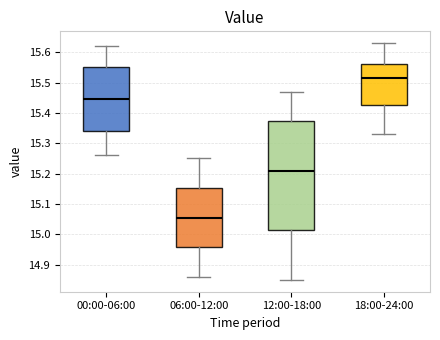

Comparing the boxes themselves (not the whiskers), which one is the tallest?

12:00-18:00